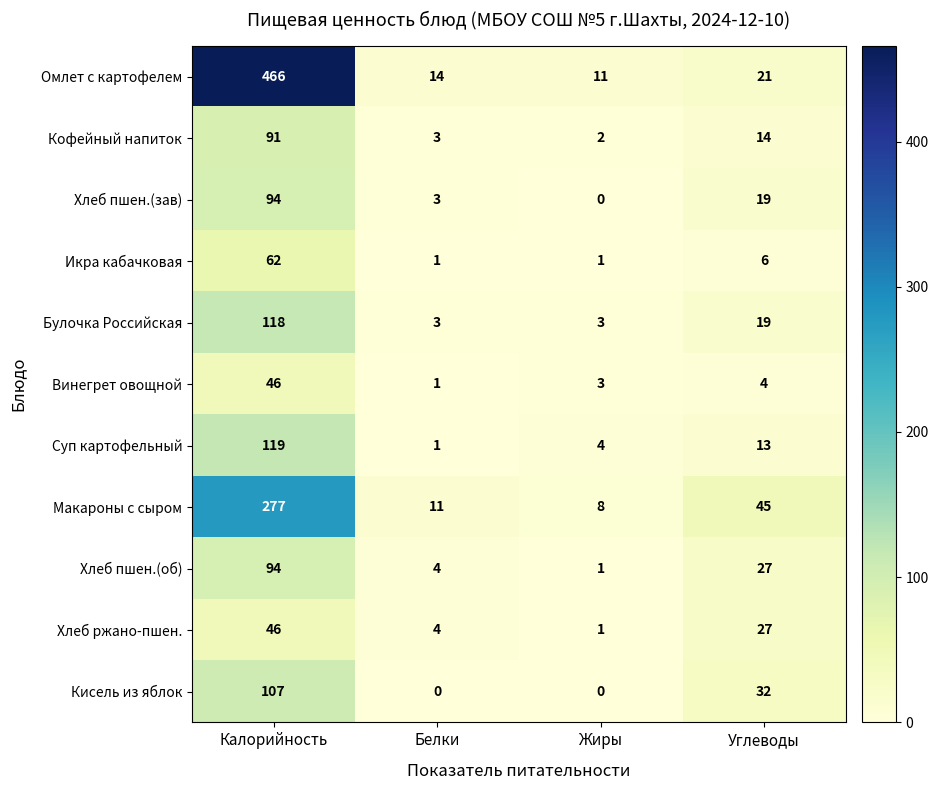

The Винегрет овощной series shows 0 at Белки. True or false?

False